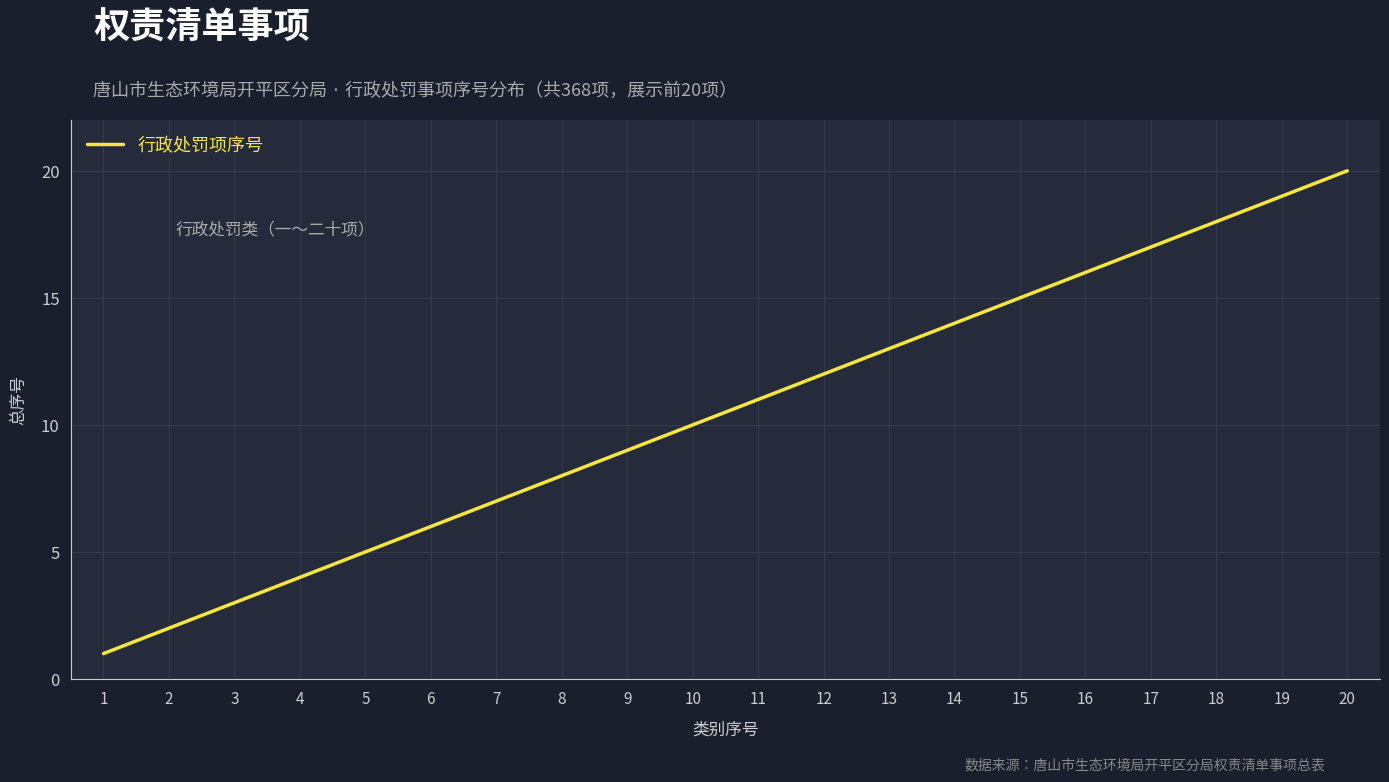

Which has a higher value, 8 or 10?

10